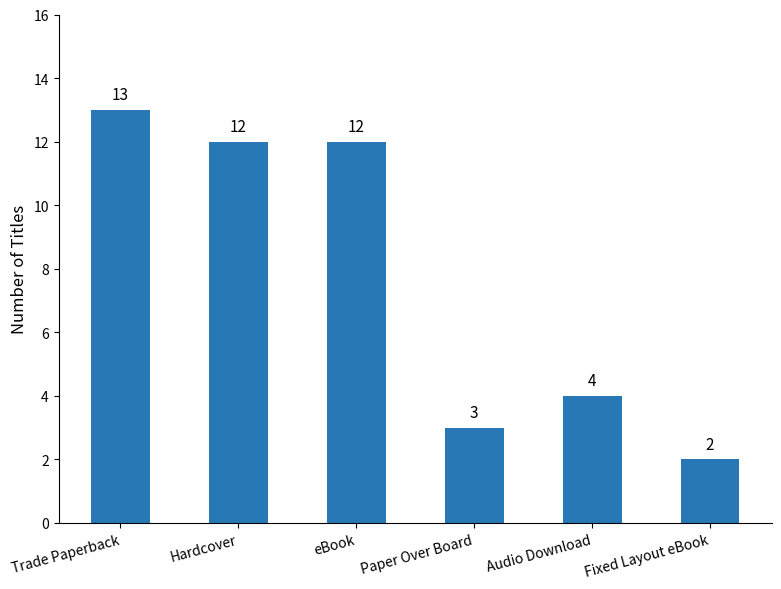

What is the label of the 5th bar from the left?

Audio Download